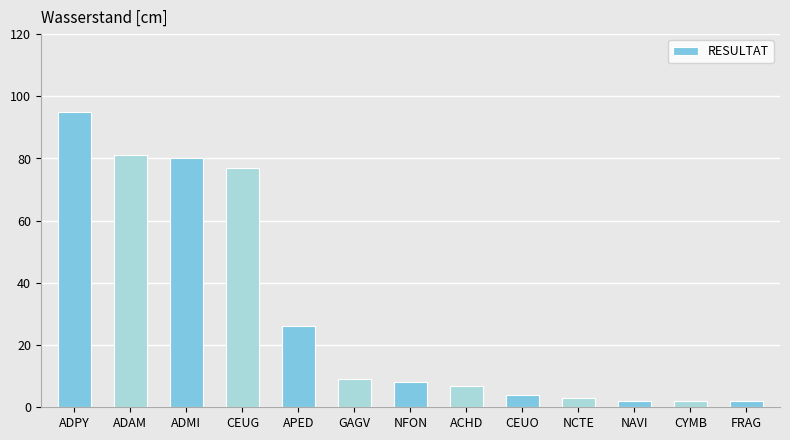

What is the ratio of the value at NFON to the value at ACHD?

1.1